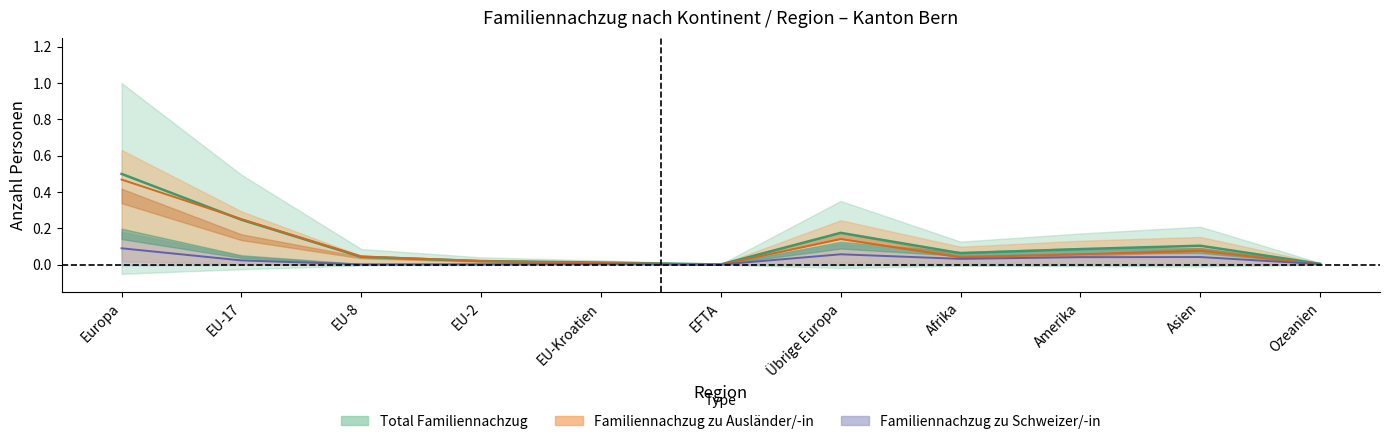

Does the chart have visible grid lines?

No